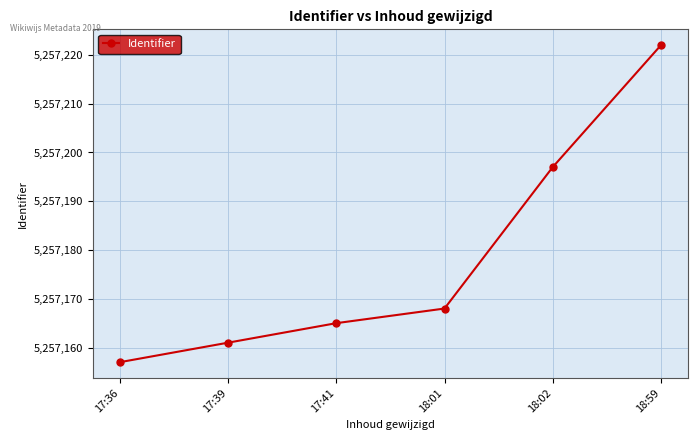

What is the sum of the values at 17:39 and 18:02?

10514358